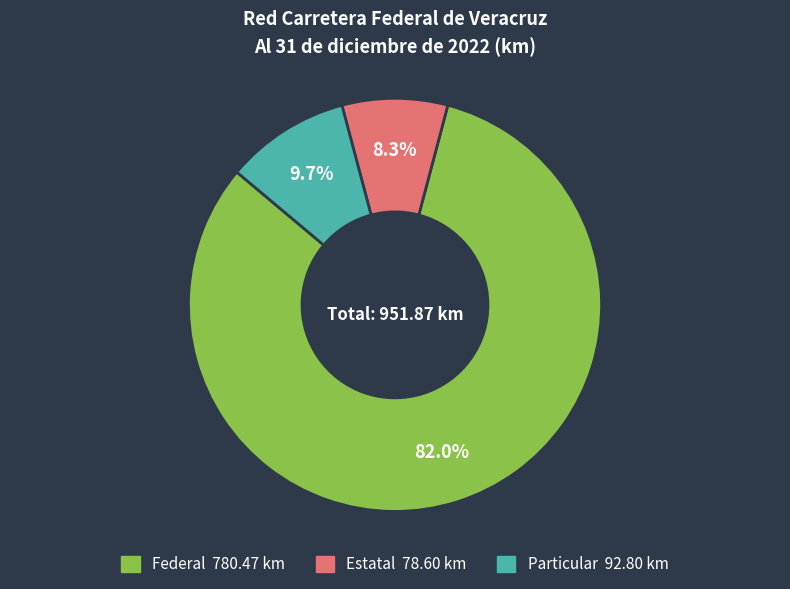

Is there any slice that represents more than half of the pie?

Yes